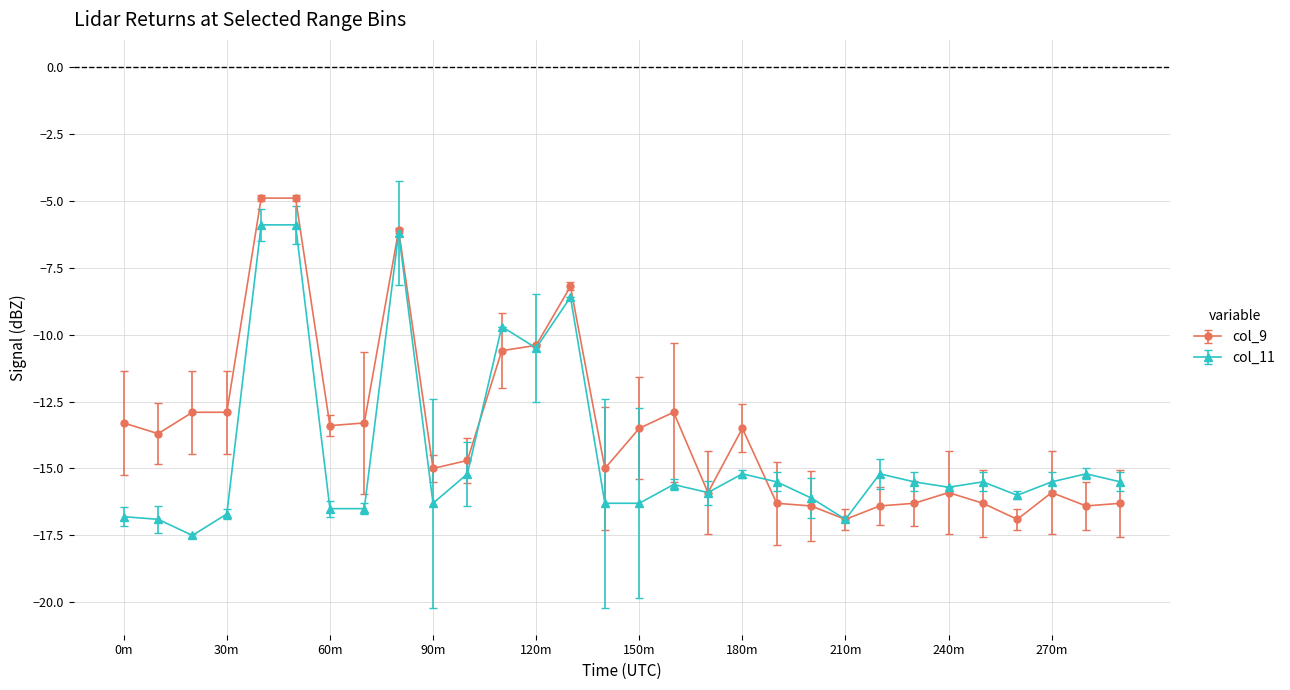

Does the chart display data point markers on the line(s)?

Yes